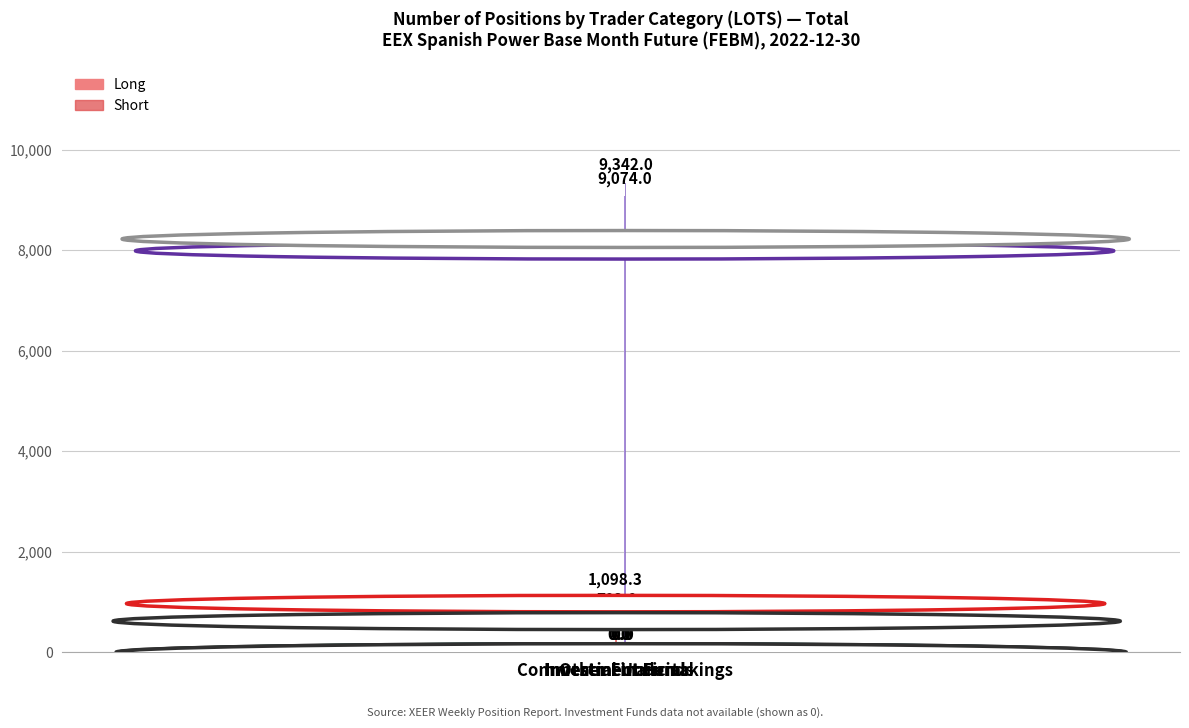

Is it true that Short equals 0.0 at Other Financial?

True